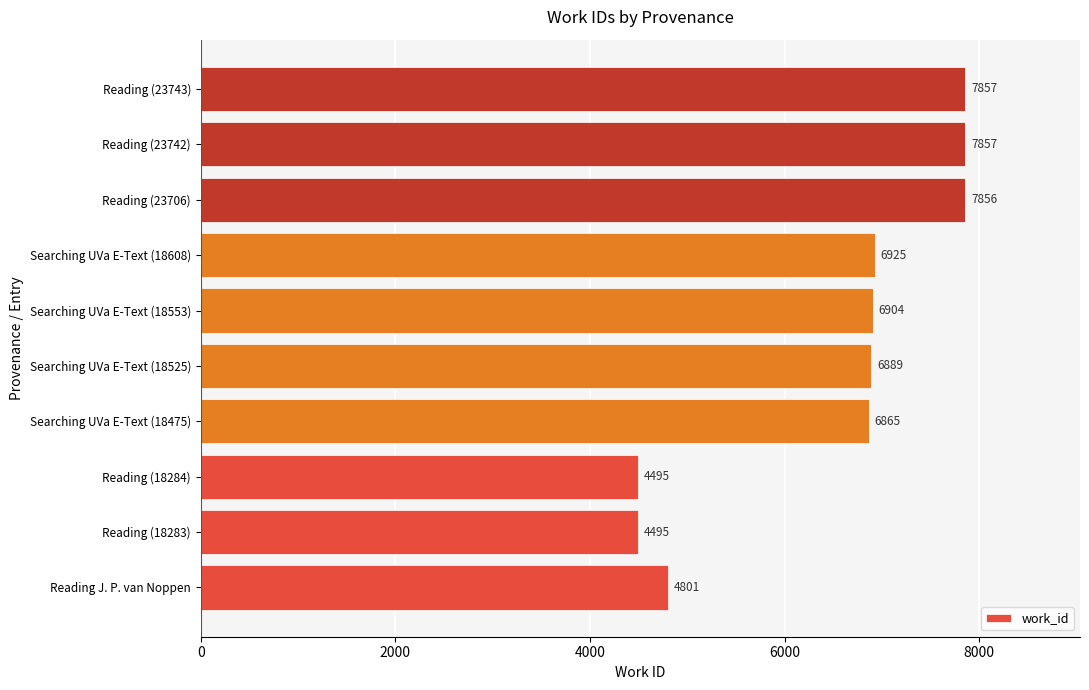

What is the sum of the values at Searching UVa E-Text (18553) and Searching UVa E-Text (18608)?

13829